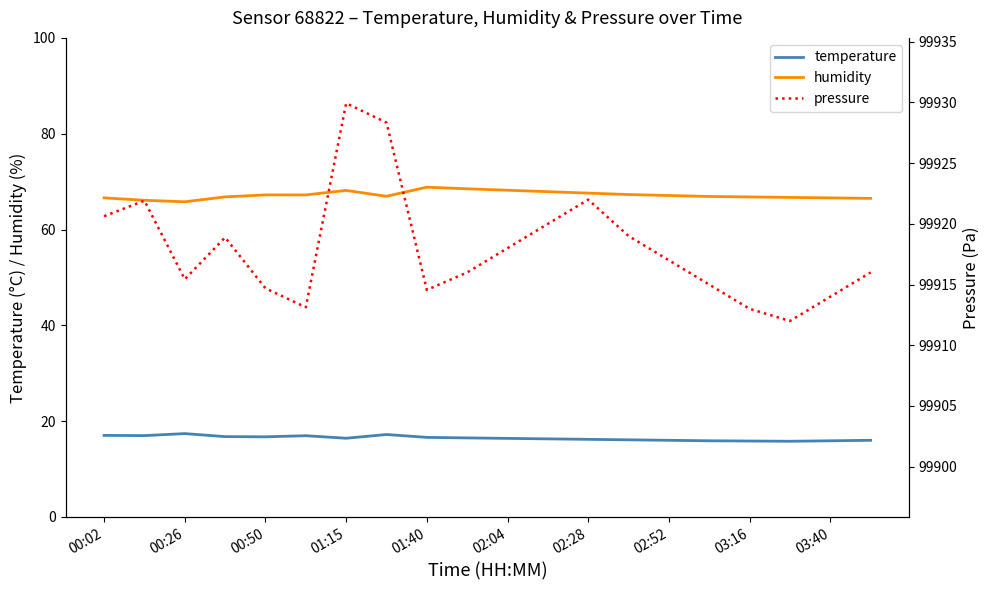

The humidity series shows 67.1 at 02:52. True or false?

True